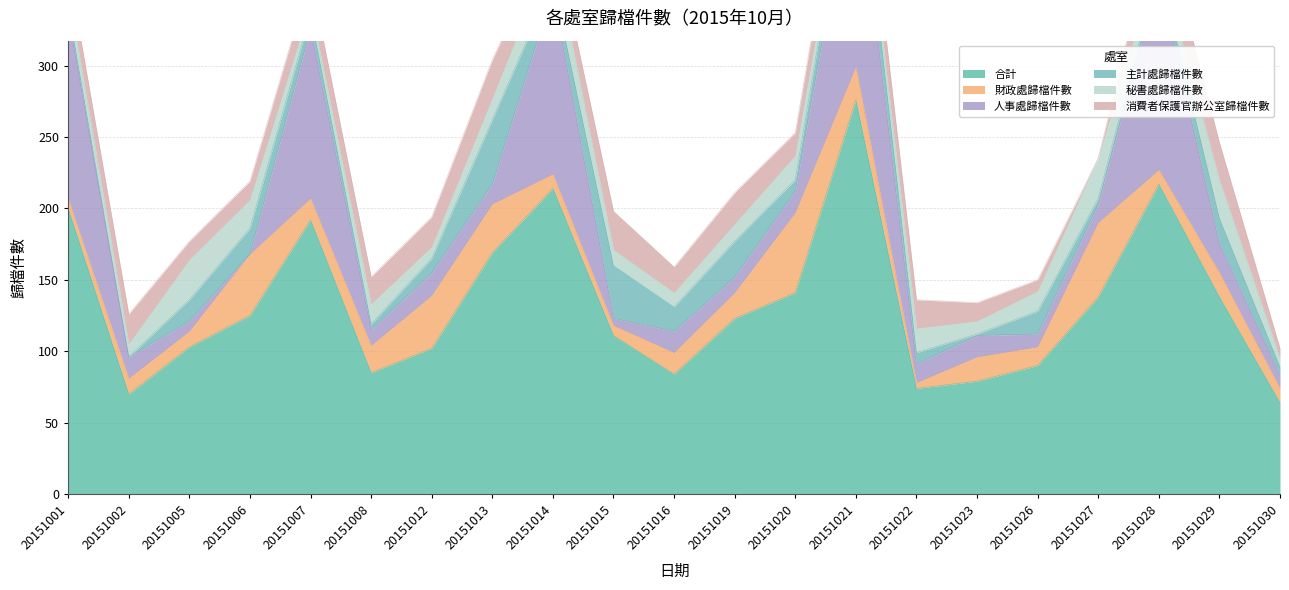

What is the lowest value of the 財政處歸檔件數 series?

4